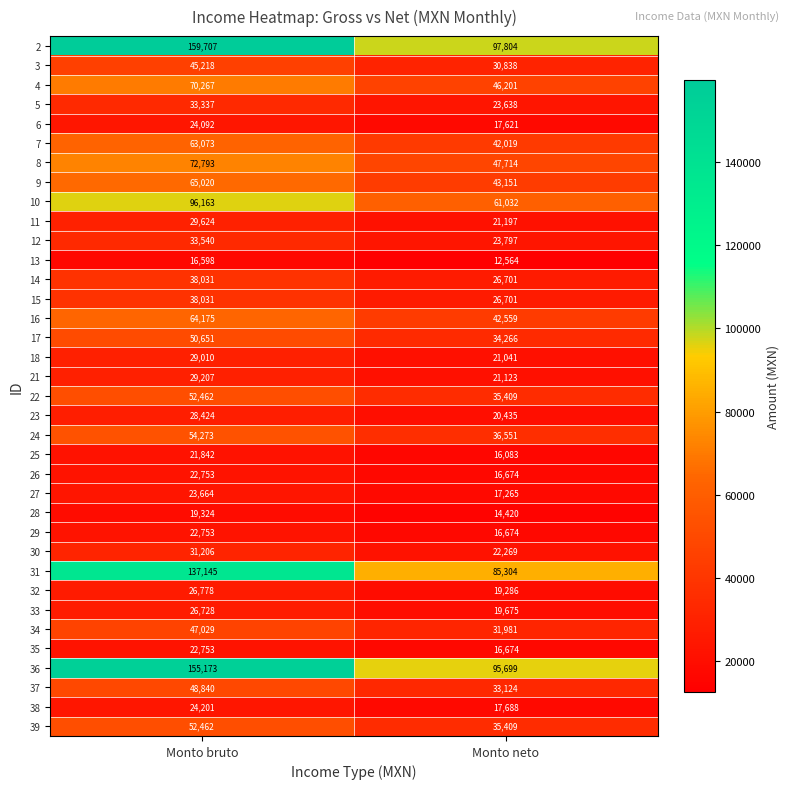

What is the difference between the highest and lowest values at Monto bruto?

143109